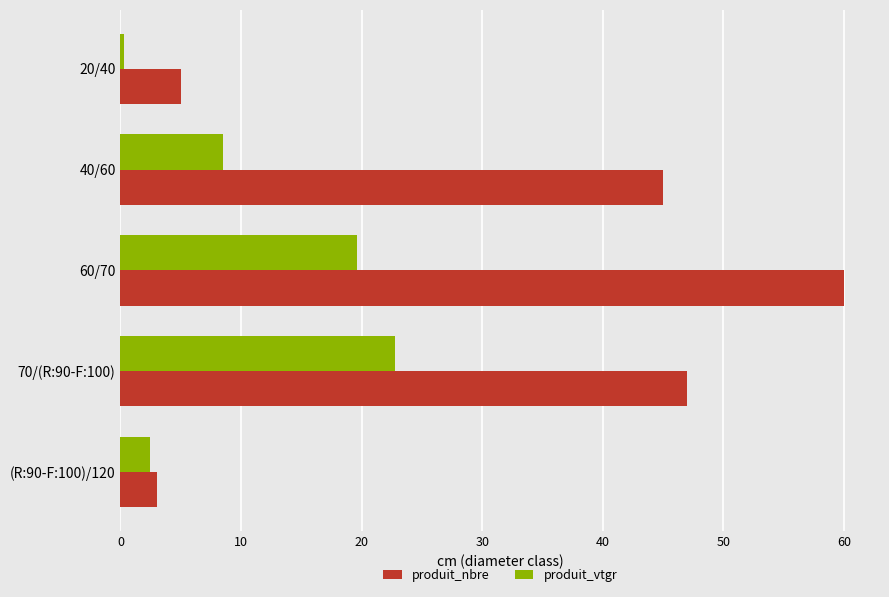

Is the value of produit_nbre at 70/(R:90-F:100) greater than the value of produit_vtgr at 20/40?

Yes